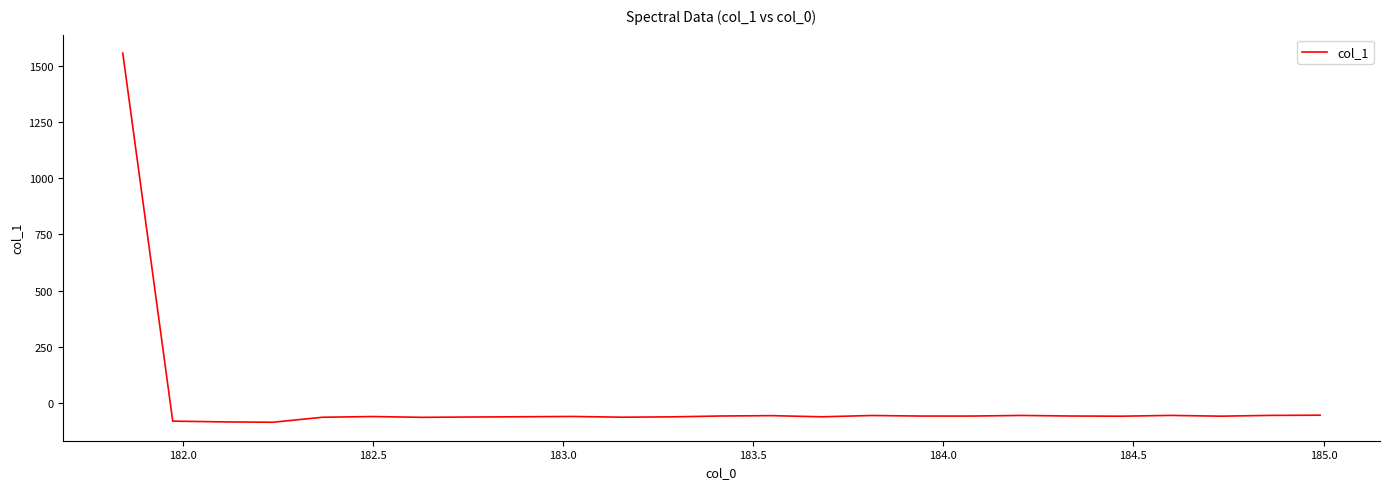

What is the maximum value shown in the chart?

1555.3